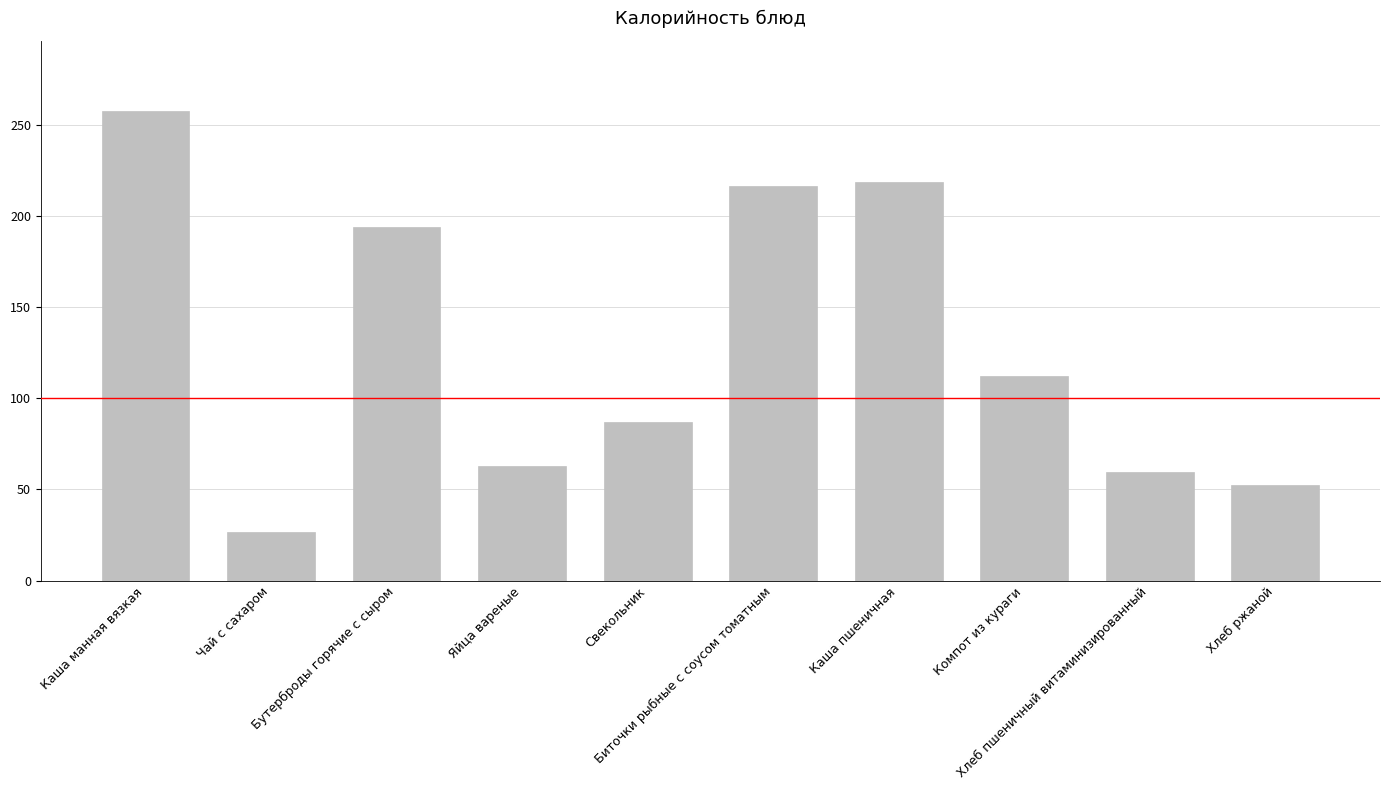

How many distinct data groups are displayed?

1